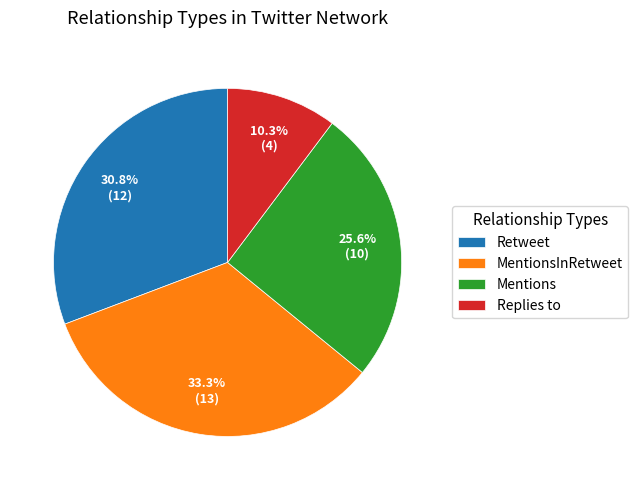

To the nearest percent, what is the difference between the largest and smallest slice percentages?

23%